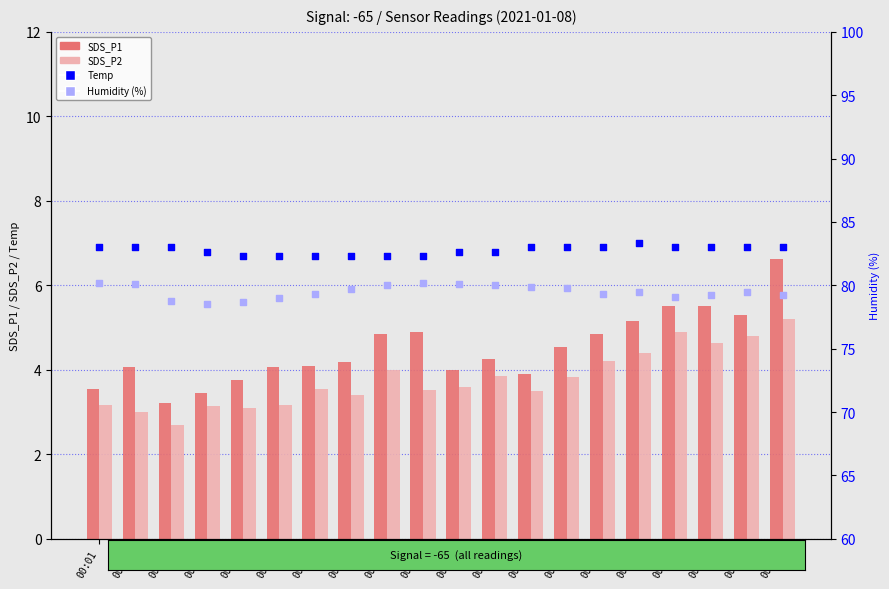

Which series reaches the maximum Y coordinate?

Humidity (%)